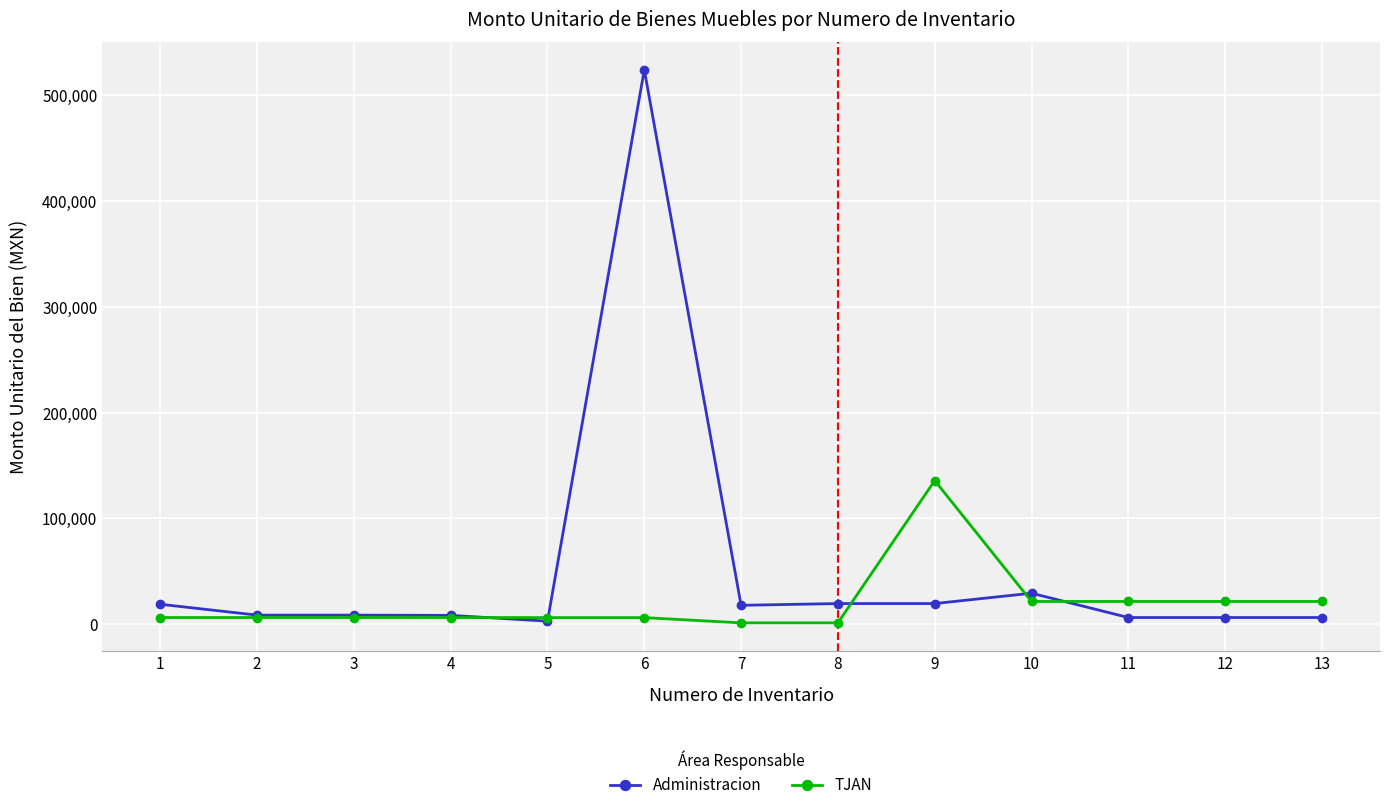

Is the value of TJAN at 13 greater than the value of Administracion at 3?

Yes